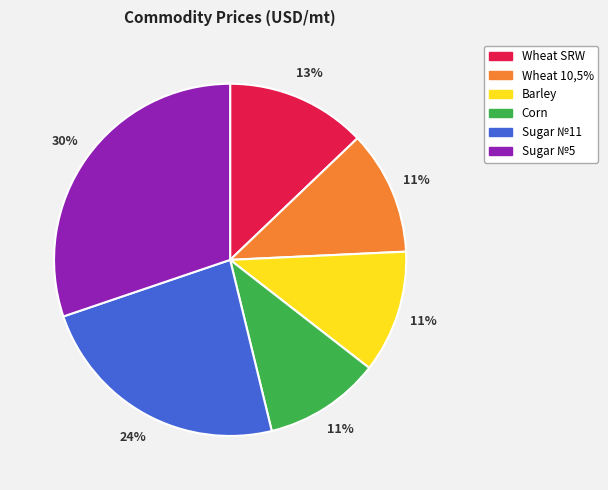

Which slice is the largest?

Sugar №5